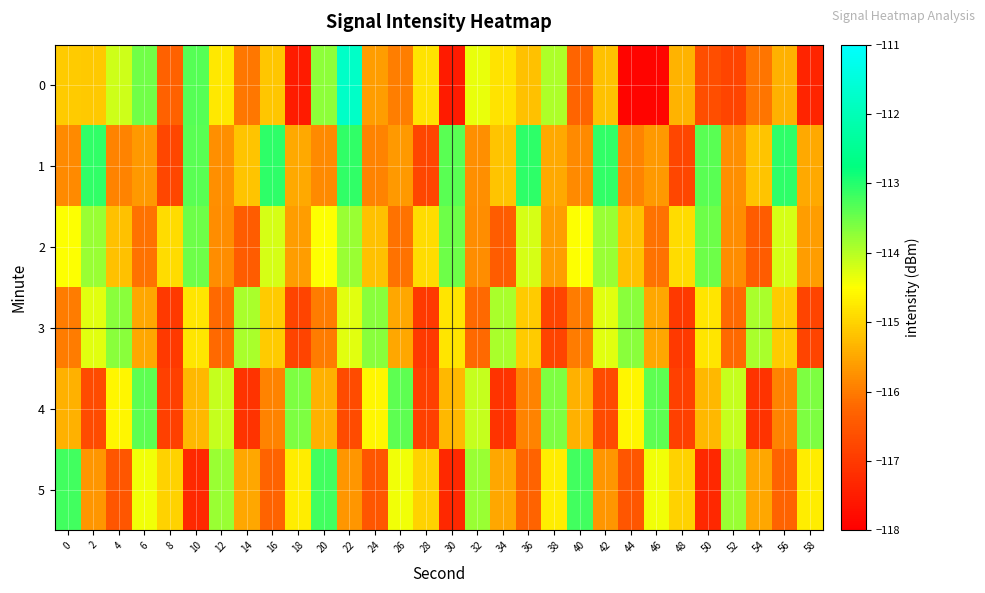

What is the difference between the highest and lowest values at 50?

3.9